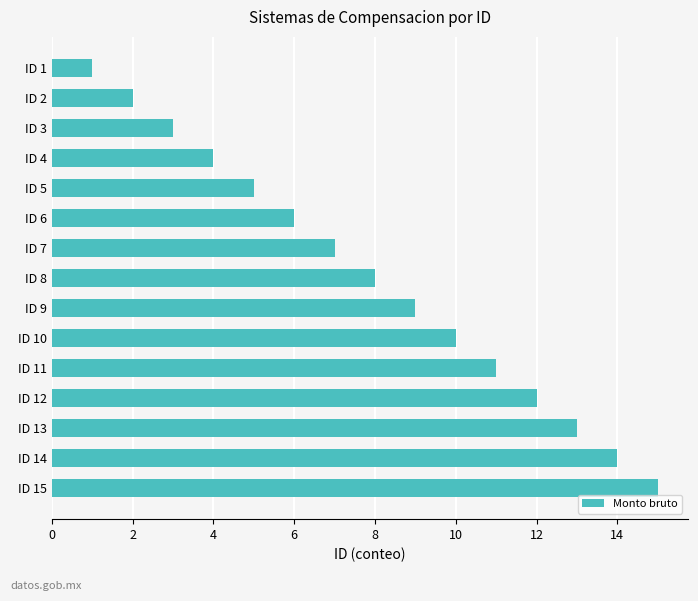

Rank the categories by value from lowest to highest.

ID 1, ID 2, ID 3, ID 4, ID 5, ID 6, ID 7, ID 8, ID 9, ID 10, ID 11, ID 12, ID 13, ID 14, ID 15